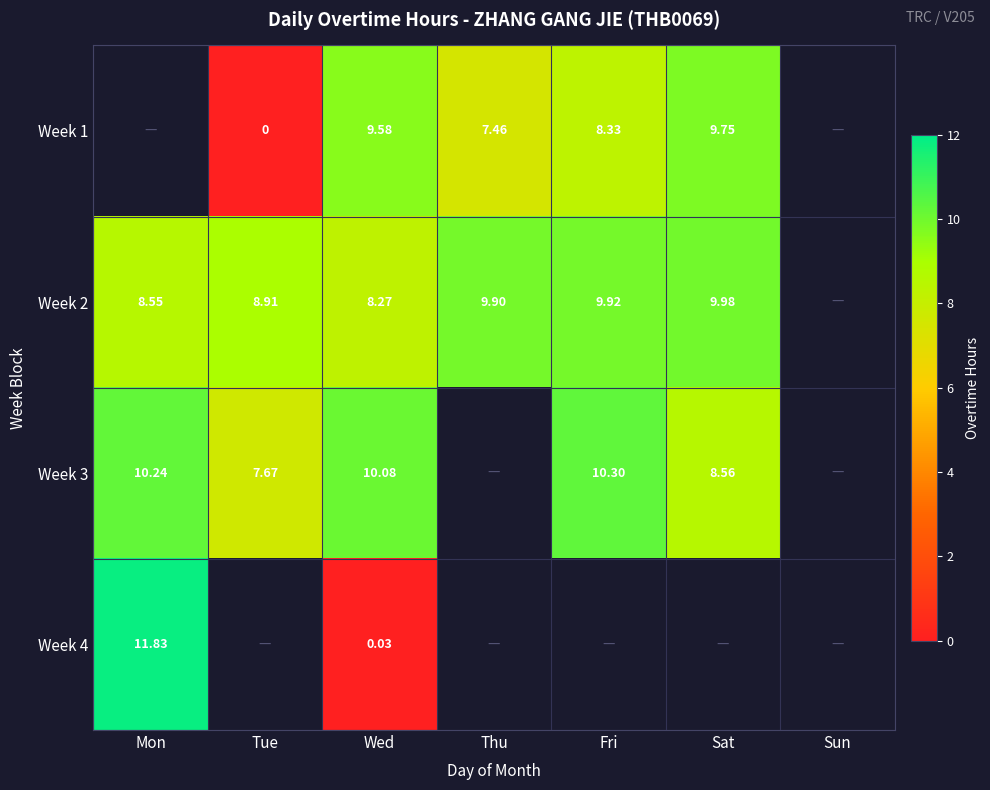

Where does the Week 2 series first go above 9?

Thu